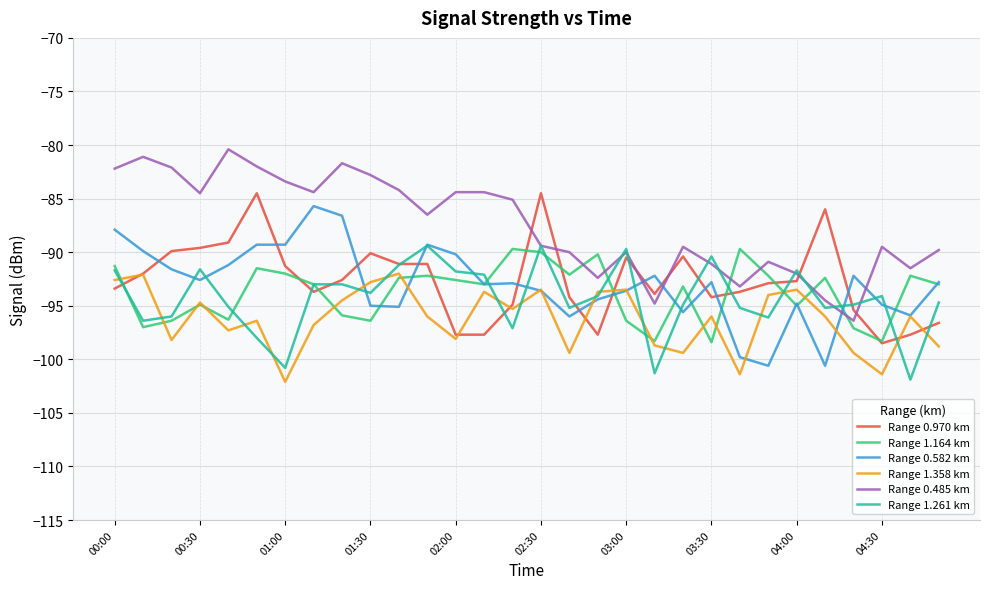

What is the highest value of the Range 1.164 km series?

-89.7